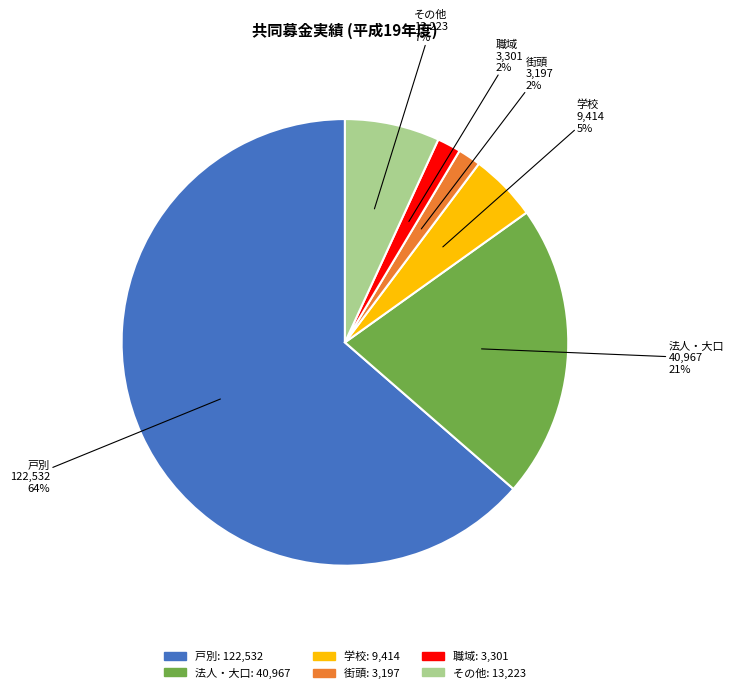

To the nearest percent, what portion does その他 represent?

7%